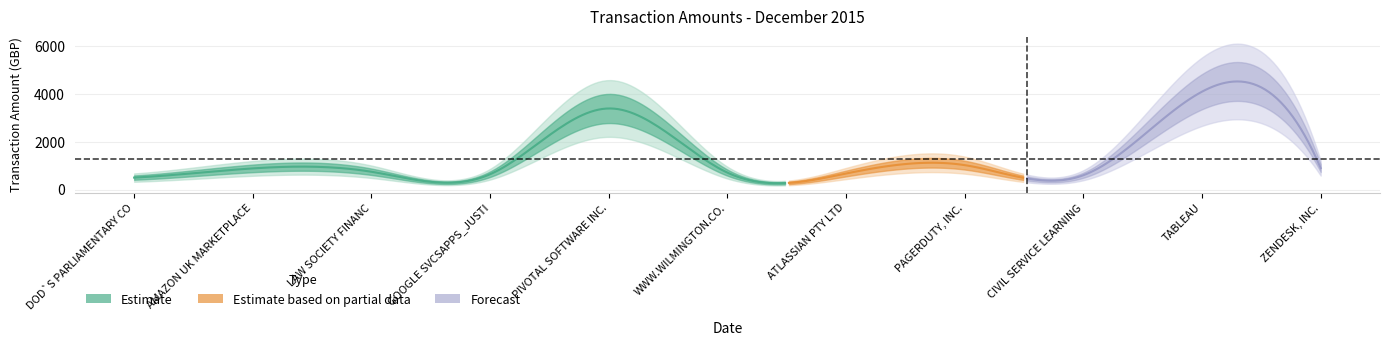

What is the difference between the maximum and minimum values?

3603.1